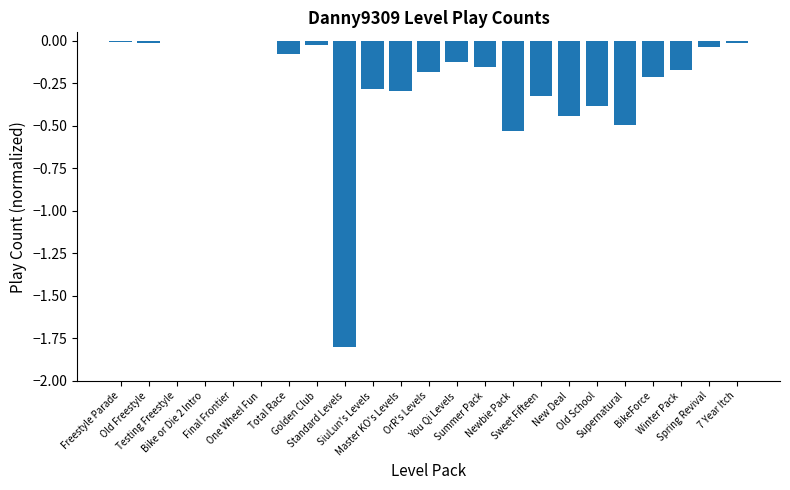

What is the sum of all values?

-5.6